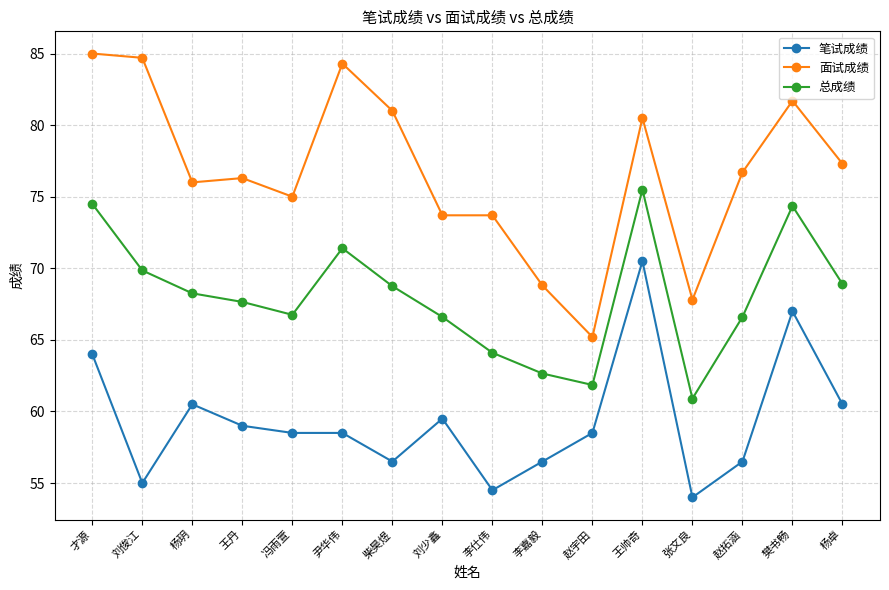

List the series in order of their peak value, highest first.

面试成绩, 总成绩, 笔试成绩